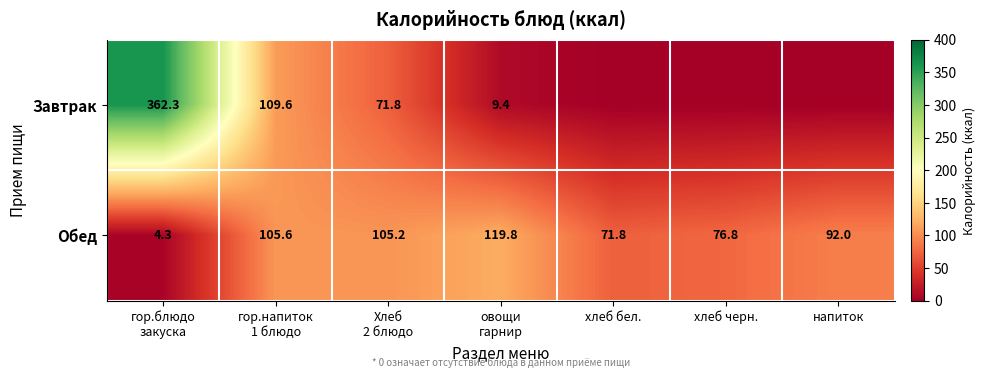

What is the maximum value for Обед?

119.8